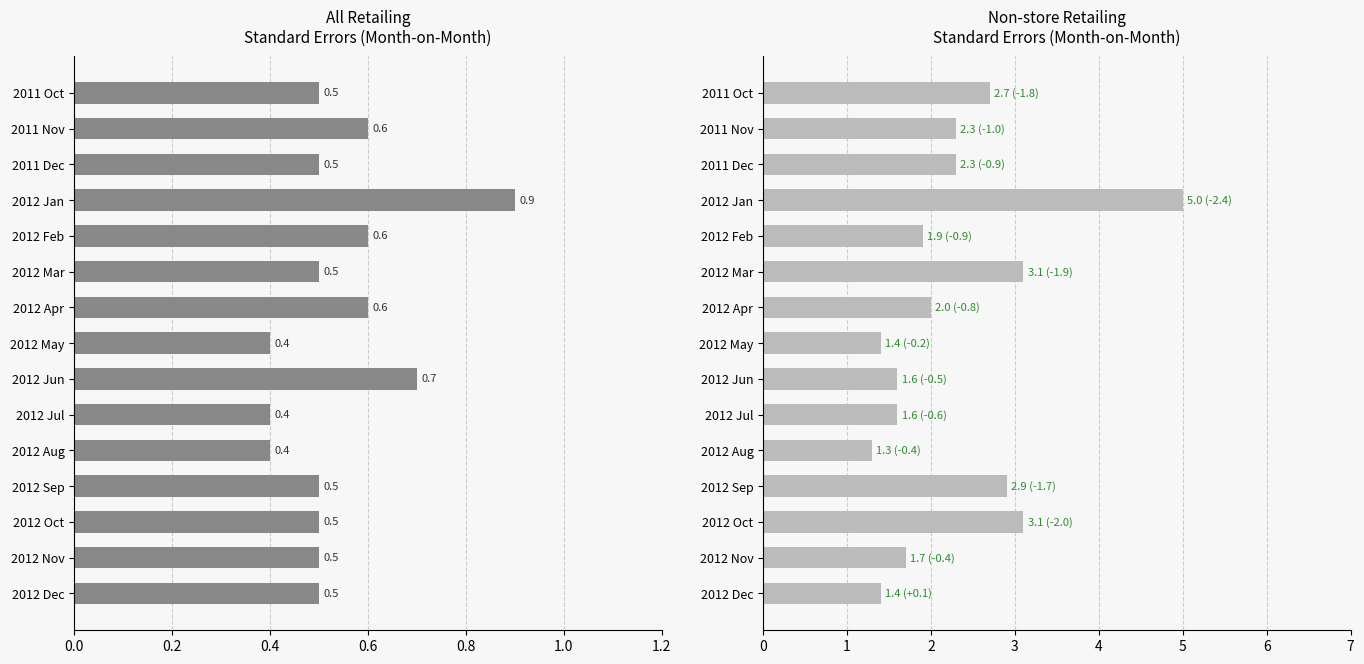

How many categories are shown in the chart?

15